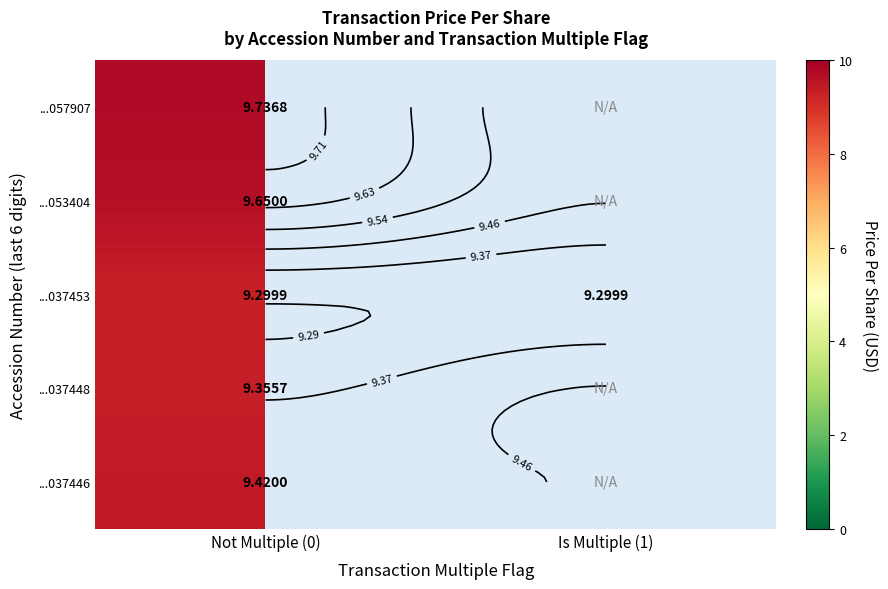

At which label does ...053404 reach its peak?

Not Multiple (0)